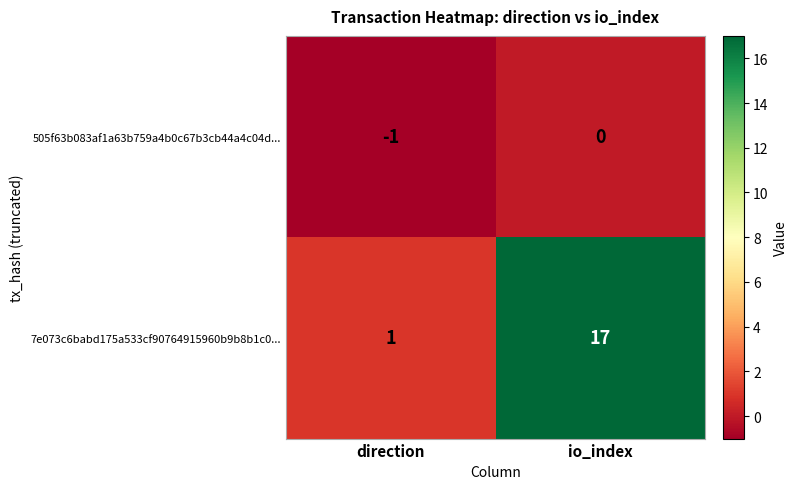

Rank the series by their maximum value, from highest to lowest.

7e073c6babd175a533cf90764915960b9b8b1c0..., 505f63b083af1a63b759a4b0c67b3cb44a4c04d...